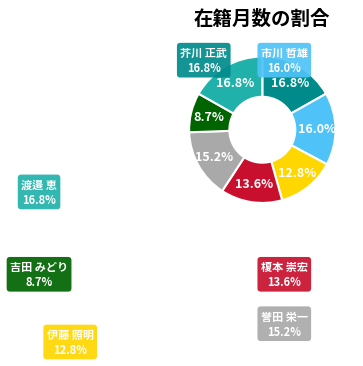

How many slices are in this pie chart?

7